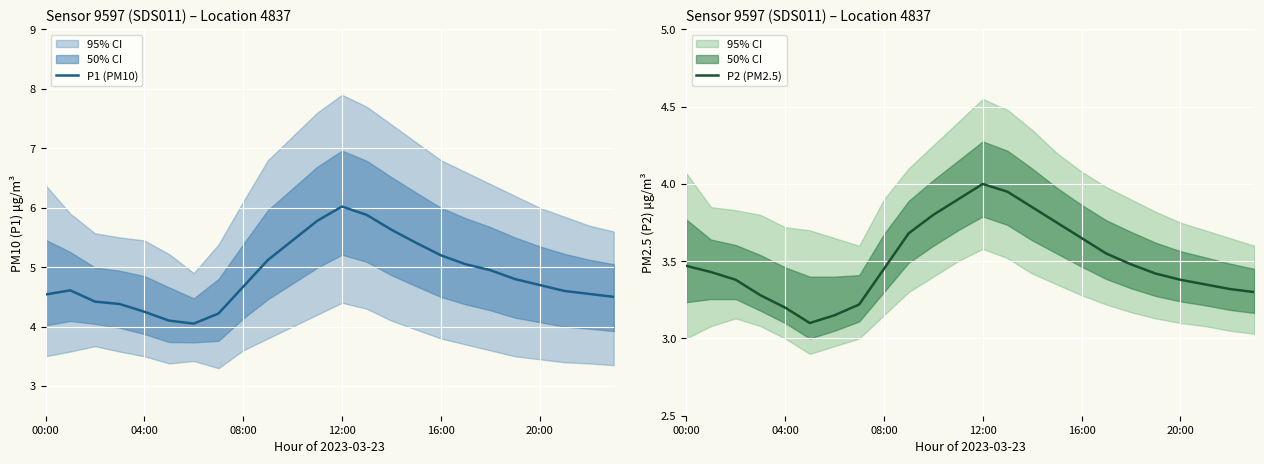

True or false: P2 (PM2.5) and P1 (PM10) cross at least once.

False